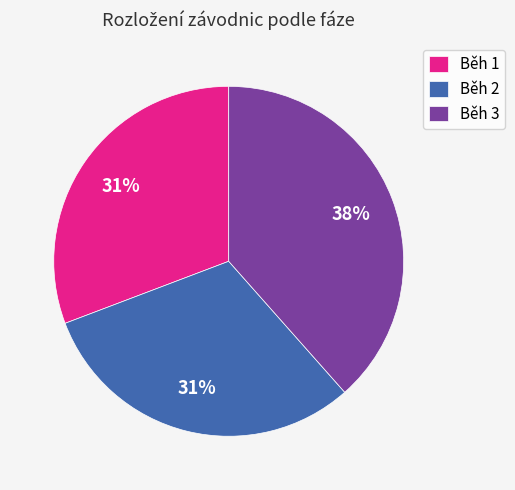

What percentage is the Běh 3 slice, to the nearest percent?

38%